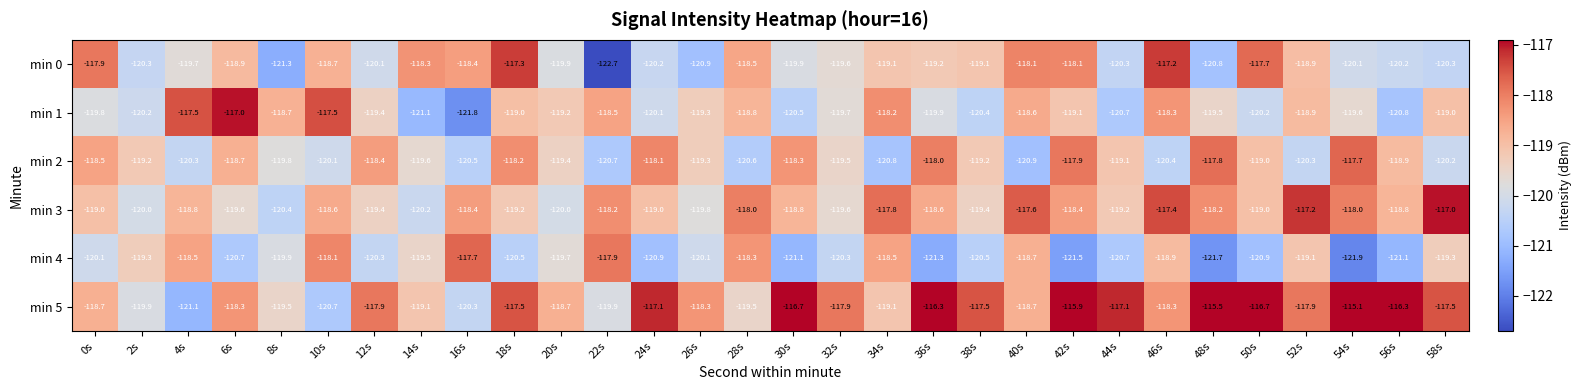

What is the approximate value of min 2 at 6s?

-118.7